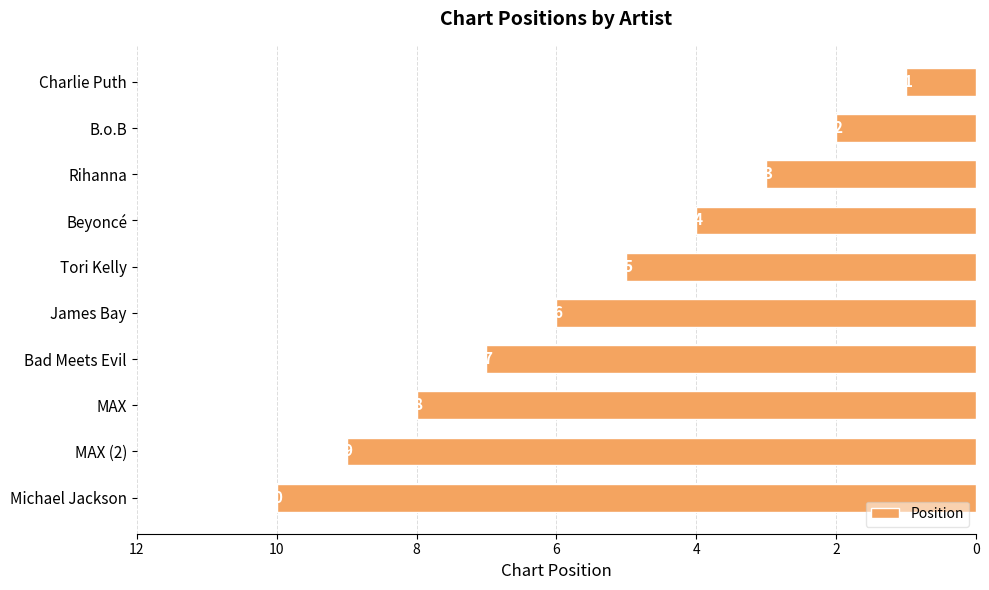

The chart shows a value of 8 at MAX. True or false?

True